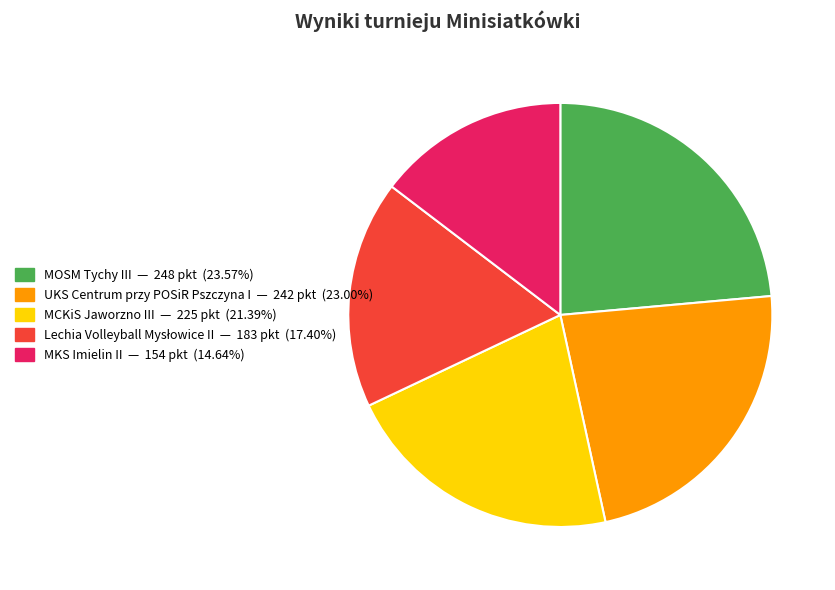

Is the sum of MOSM Tychy III and MKS Imielin II greater than half?

No